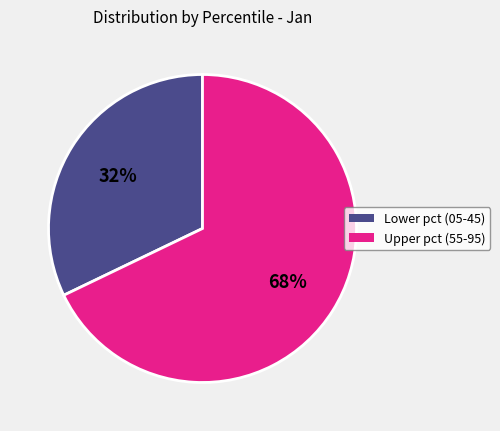

Is there any slice that represents more than half of the pie?

Yes